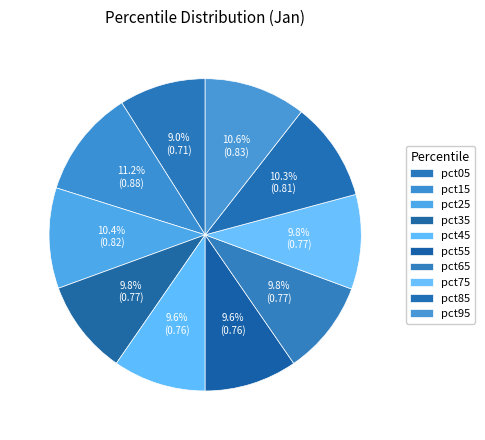

How many segments does this pie chart have?

10